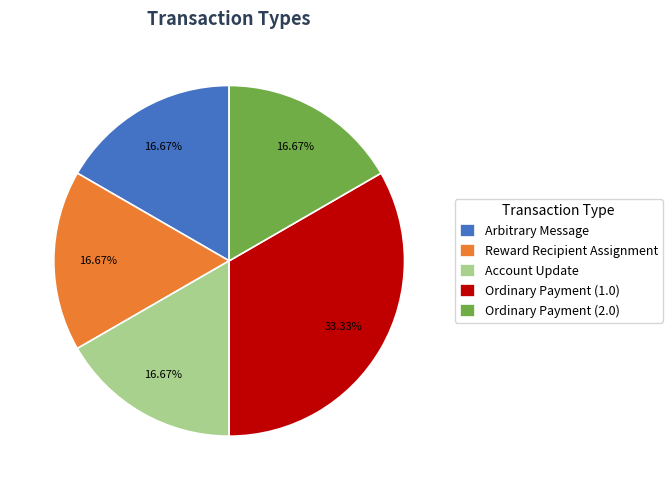

Is there any slice that represents more than half of the pie?

No